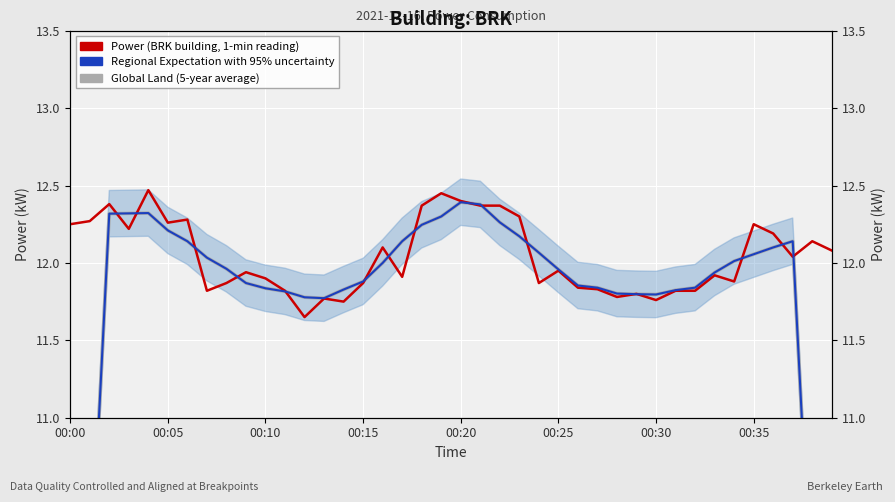

What is the value of the Power (BRK building, 1-min reading) point at the 27th from the left?

11.8